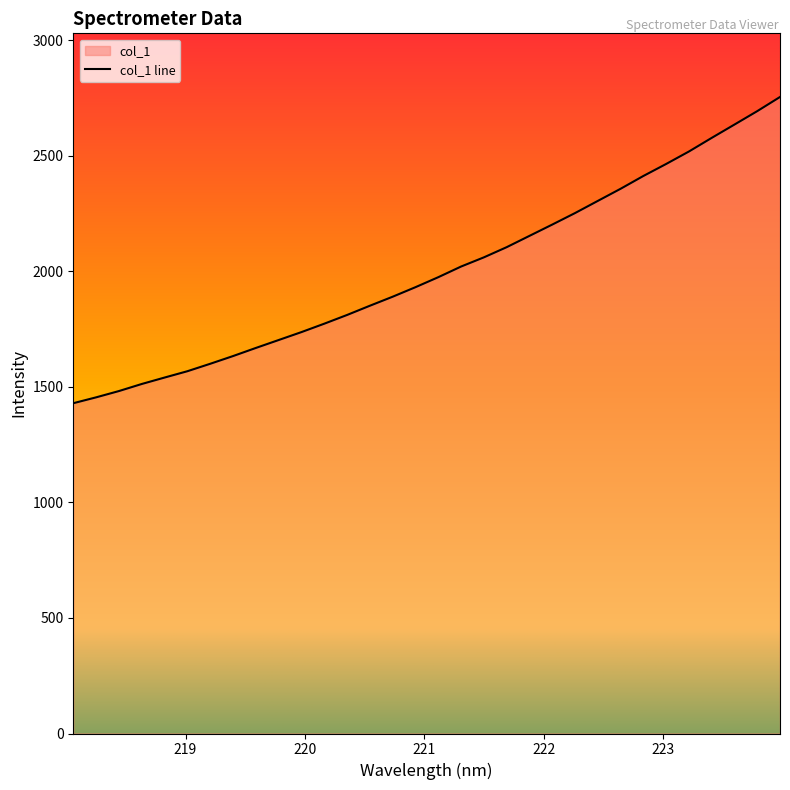

Reading right to left, list all the values displayed in this chart.

2755.2	2693.9	2635.8	2578.1	2519.2	2465.2	2413.2	2357.8	2305.3	2252.7	2202.9	2154.0	2105.0	2061.0	2021.2	1975.2	1931.9	1890.7	1851.6	1811.6	1773.9	1737.5	1703.2	1668.8	1633.7	1600.3	1568.2	1540.8	1512.9	1482.3	1455.1	1429.7